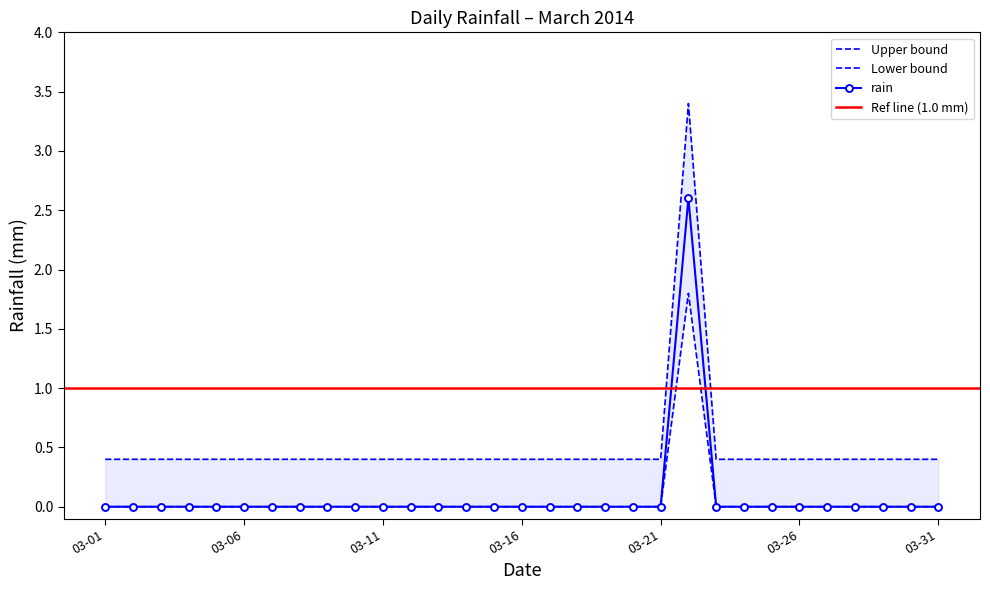

Where is the first local maximum?

2014-03-22